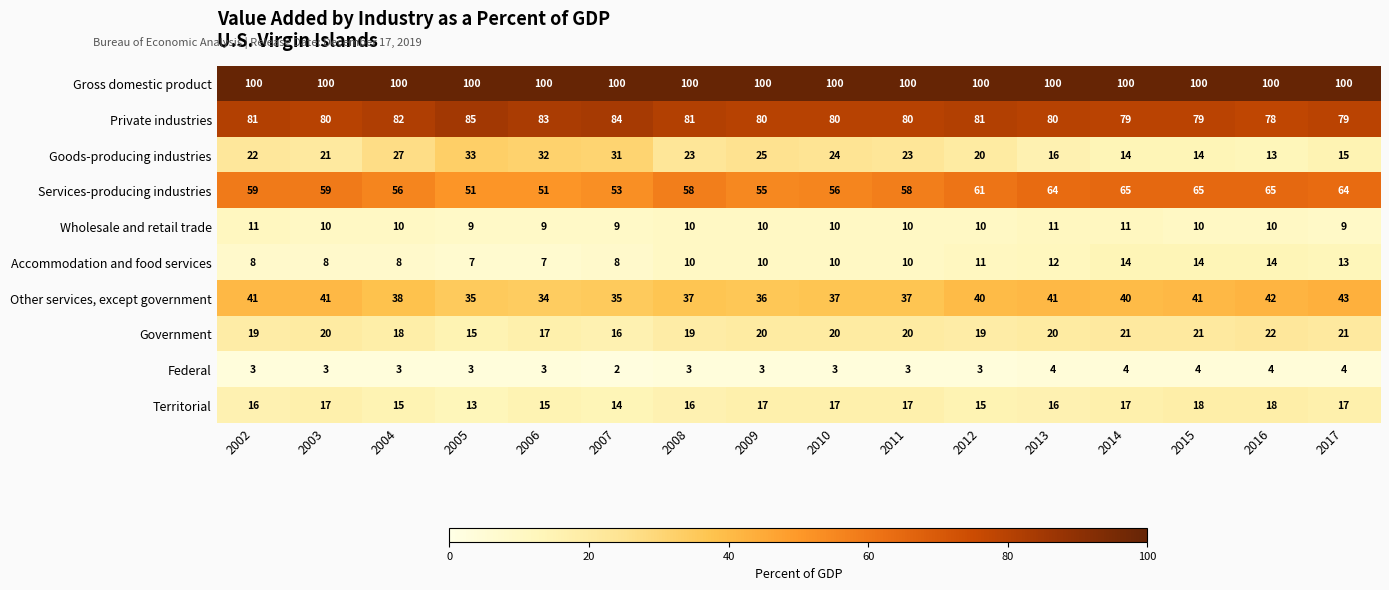

Which series has the largest range (max minus min)?

Goods-producing industries